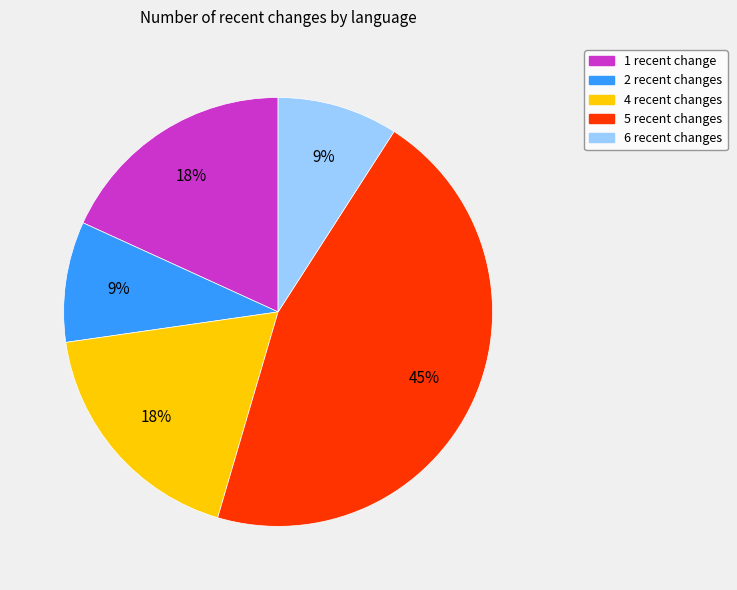

Does any single category account for the majority?

No